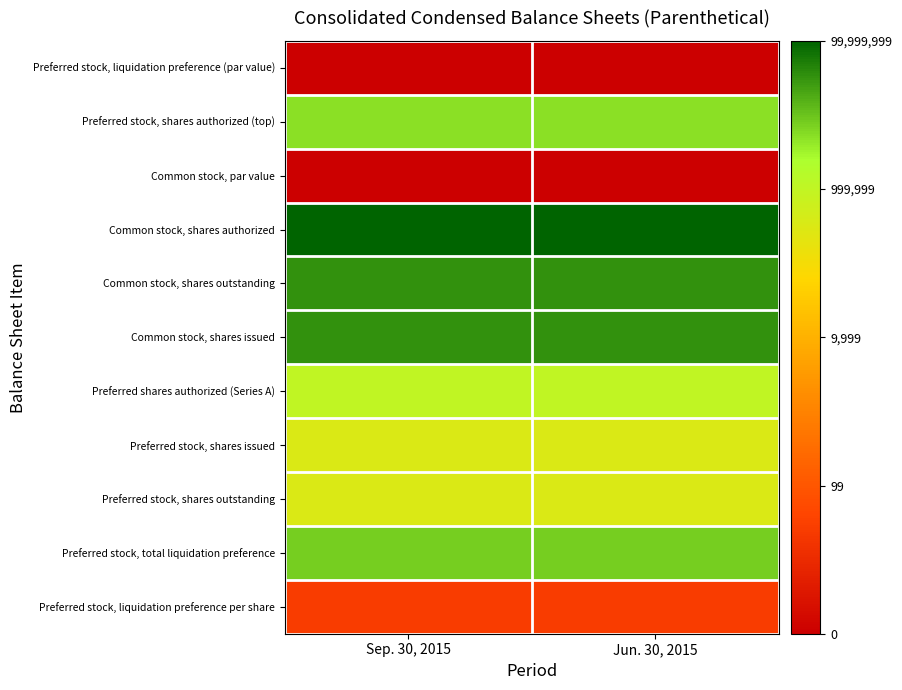

At which category is the sum across all series the highest?

Sep. 30, 2015